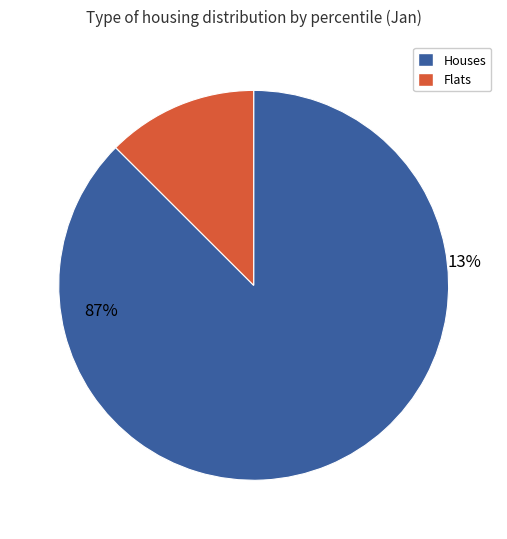

Is it true that pct05 is 29% of the pie?

False